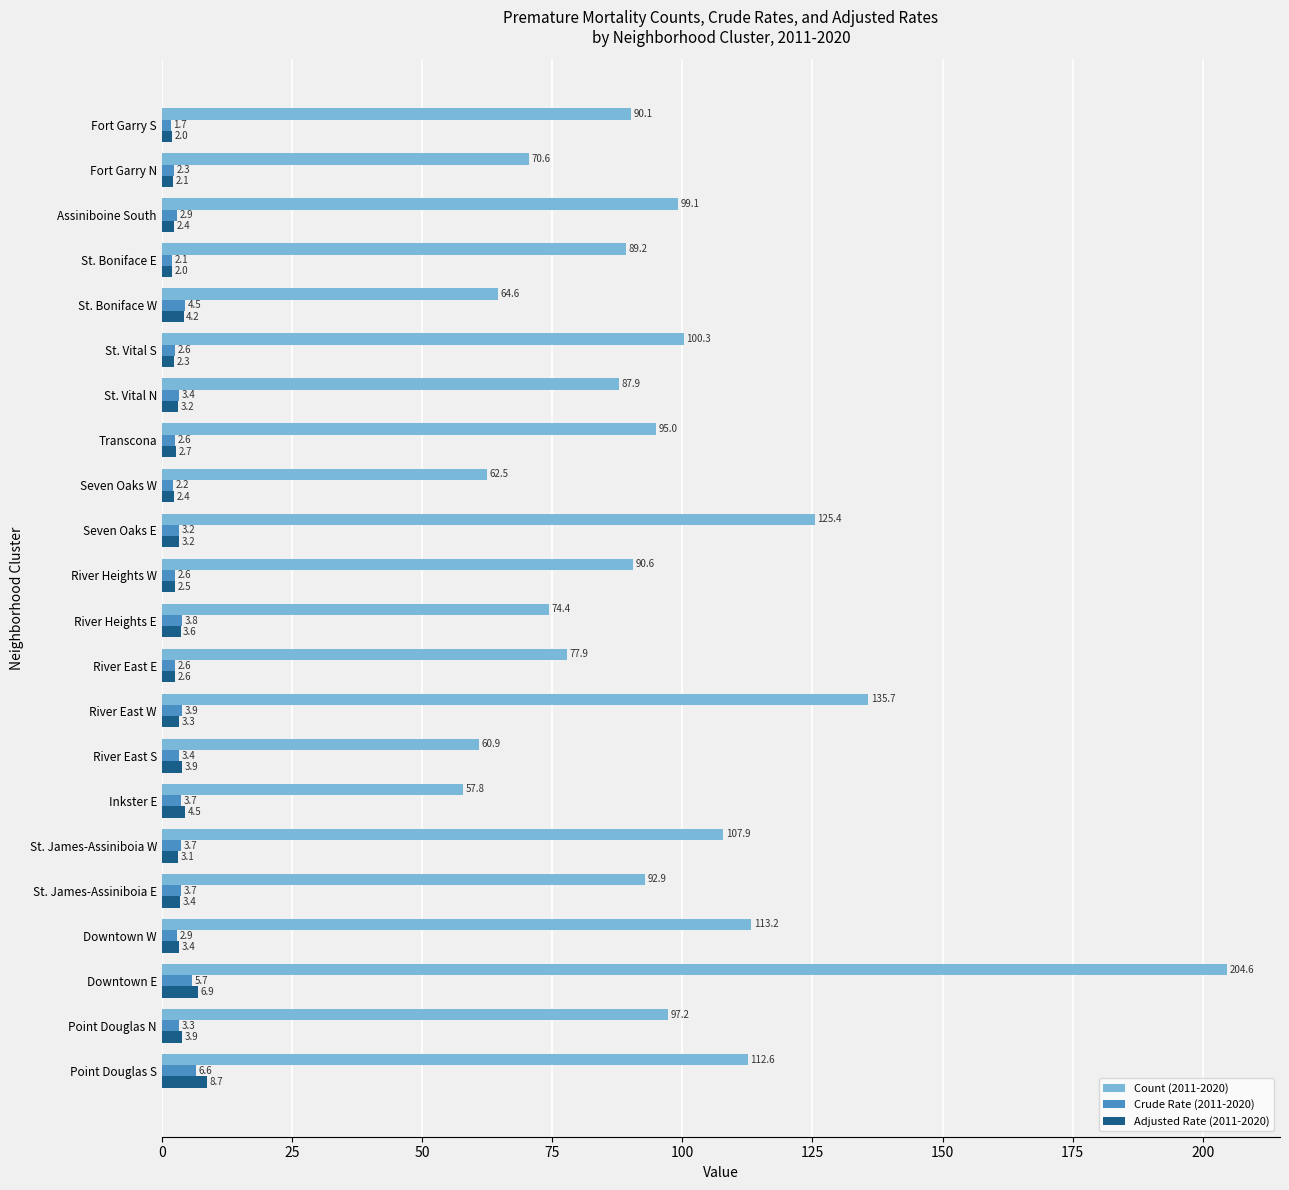

Is it true that Count (2011-2020) equals 77.9 at River East E?

True